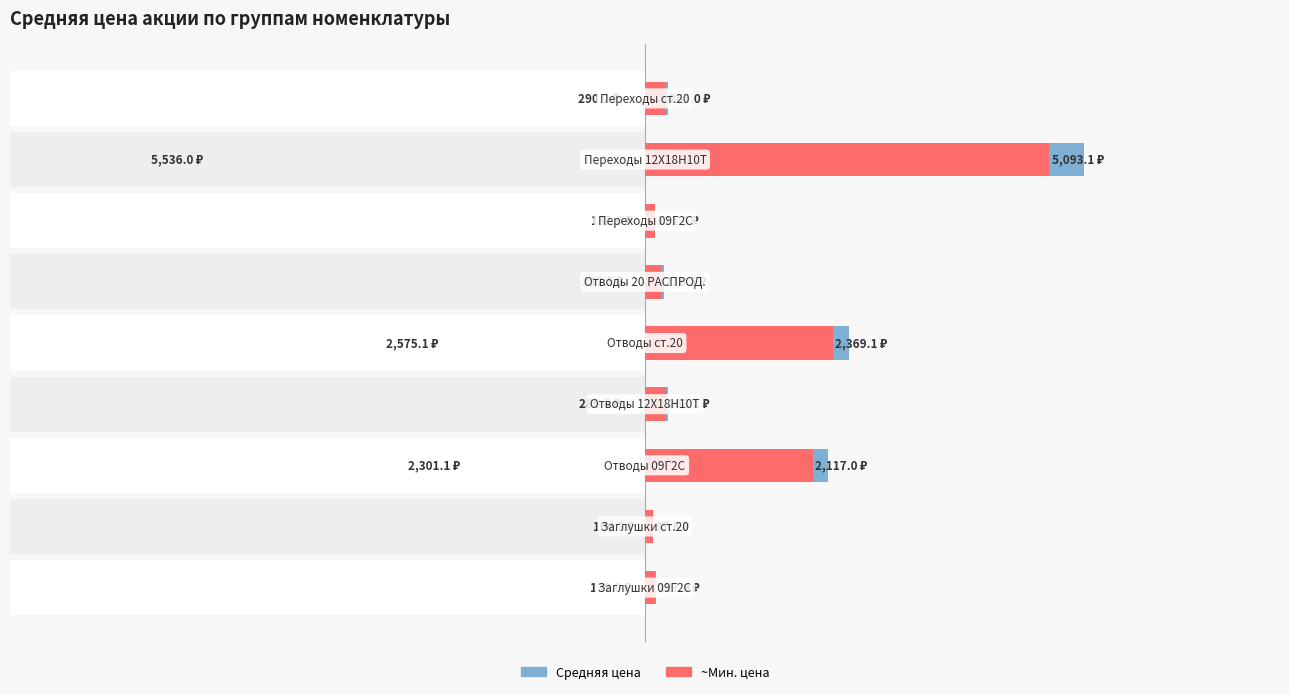

List the series in order of their peak value, highest first.

Средняя цена (руб.), Мин. цена (руб.)